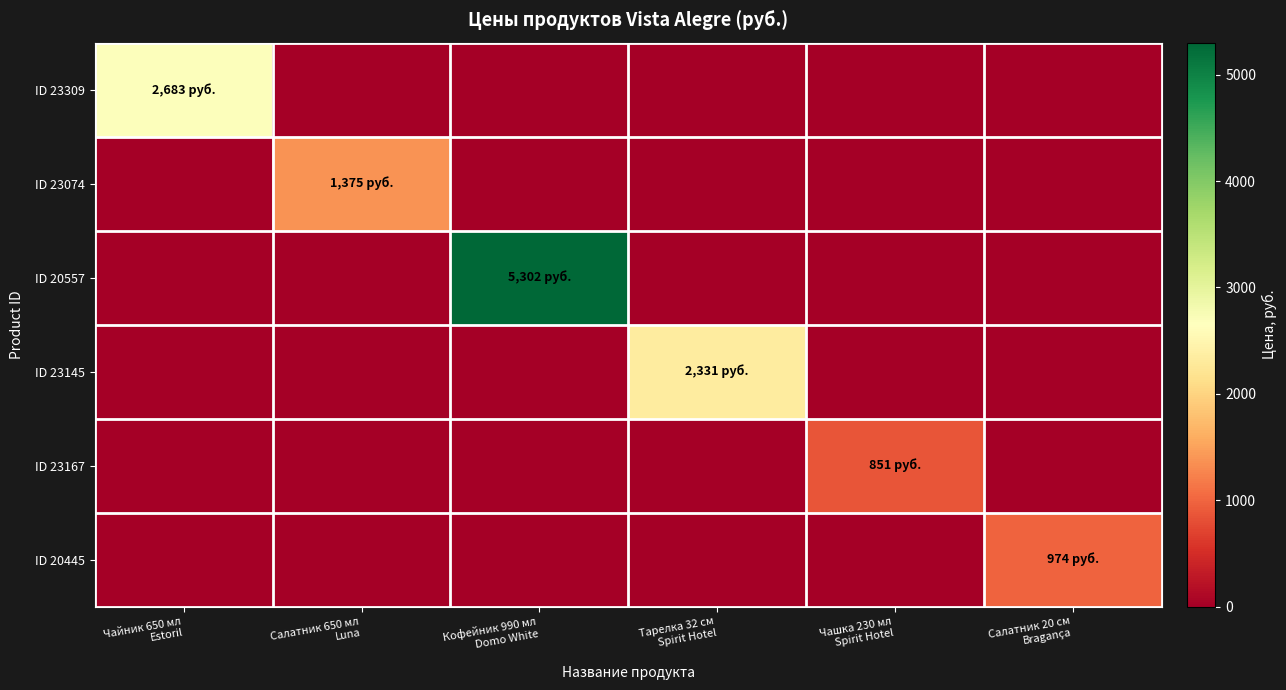

What is the greatest value displayed?

5302